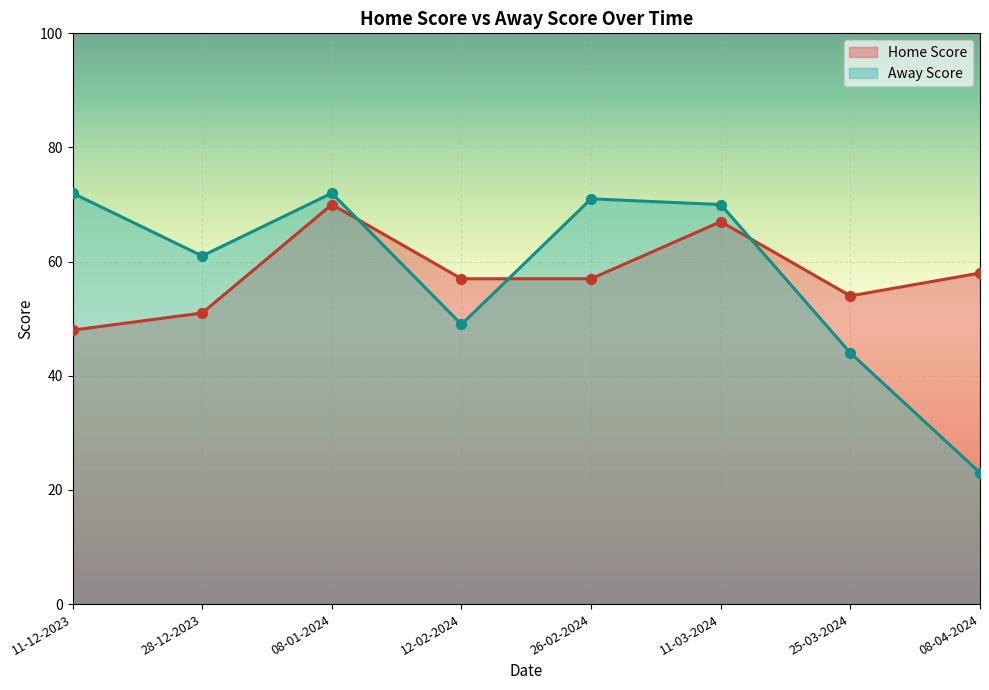

Which series has the largest Y range (max minus min)?

Away Score